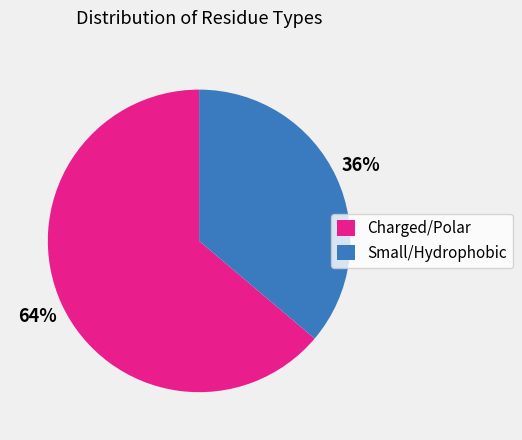

To the nearest percent, what percentage of the pie is Charged/Polar?

64%